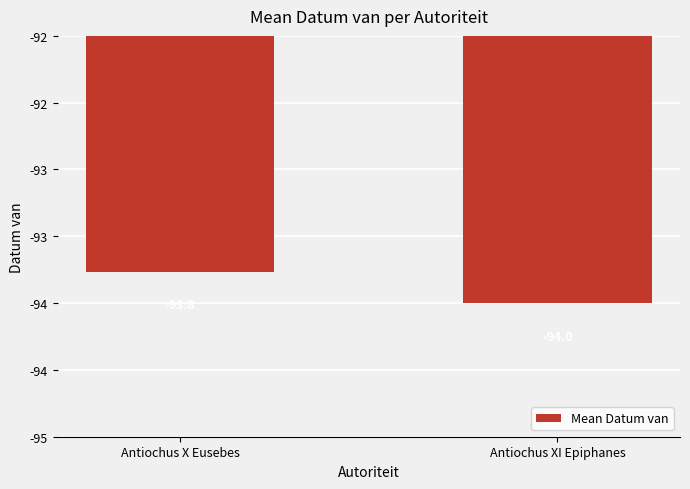

Are the bars horizontal?

No